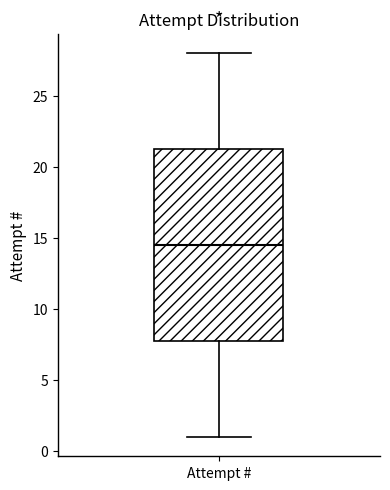

Transcribe this box plot: give where the median line is, the range the box spans, and where the two whiskers end, as read against the y-axis. The values are not printed on the chart, so give them approximately, as read against the axis.

median 14.5, box 8.0 to 21.5, whiskers 1.0 to 28.0